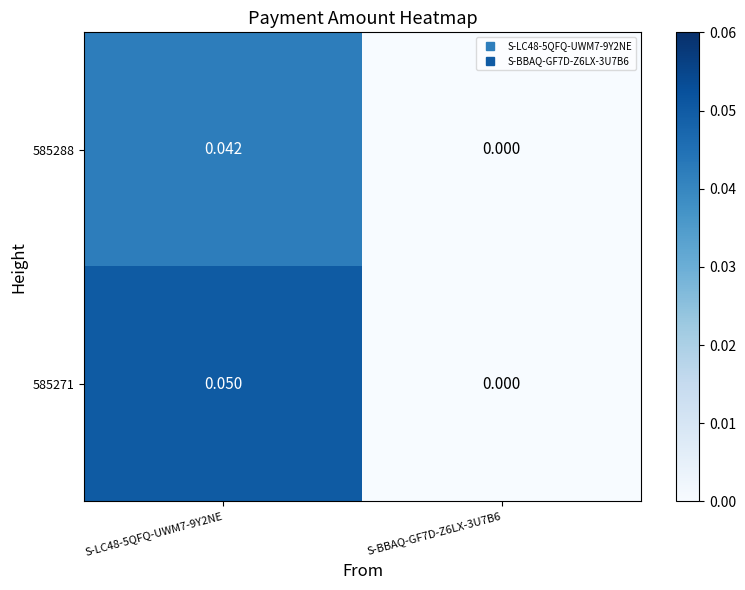

List the series in order of their peak value, lowest first.

585288, 585271